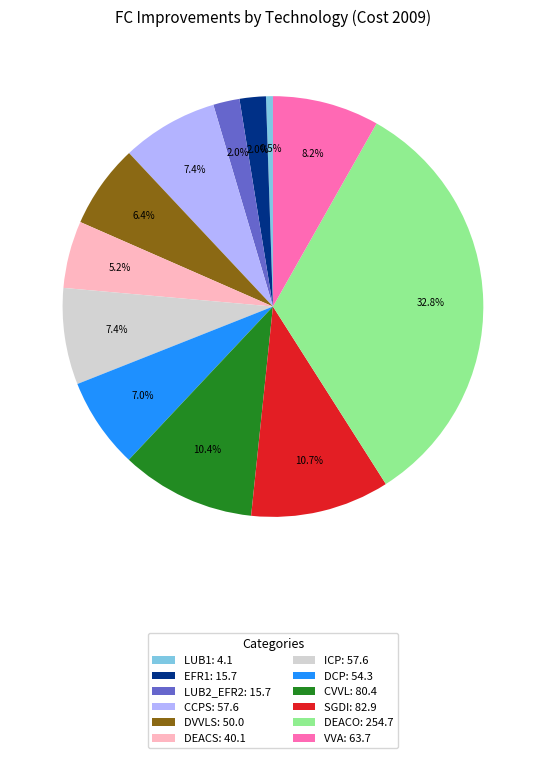

What percentage is the DVVLS slice, to the nearest percent?

6%